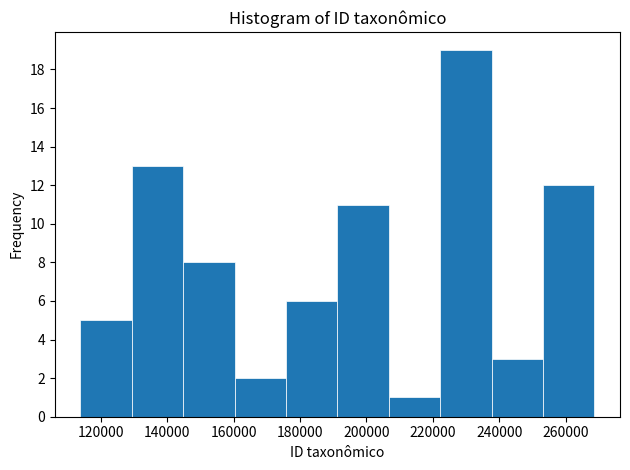

Reading left to right, transcribe this chart: for each bar, give the range it covers on the x-axis and its height. Neither the bar edges nor the heights are printed on the chart, so give them approximately, as read against the axes.

114000 to 130000: 5
130000 to 144000: 13
144000 to 160000: 8
160000 to 176000: 2
176000 to 192000: 6
192000 to 206000: 11
206000 to 222000: 1
222000 to 238000: 19
238000 to 254000: 3
254000 to 268000: 12